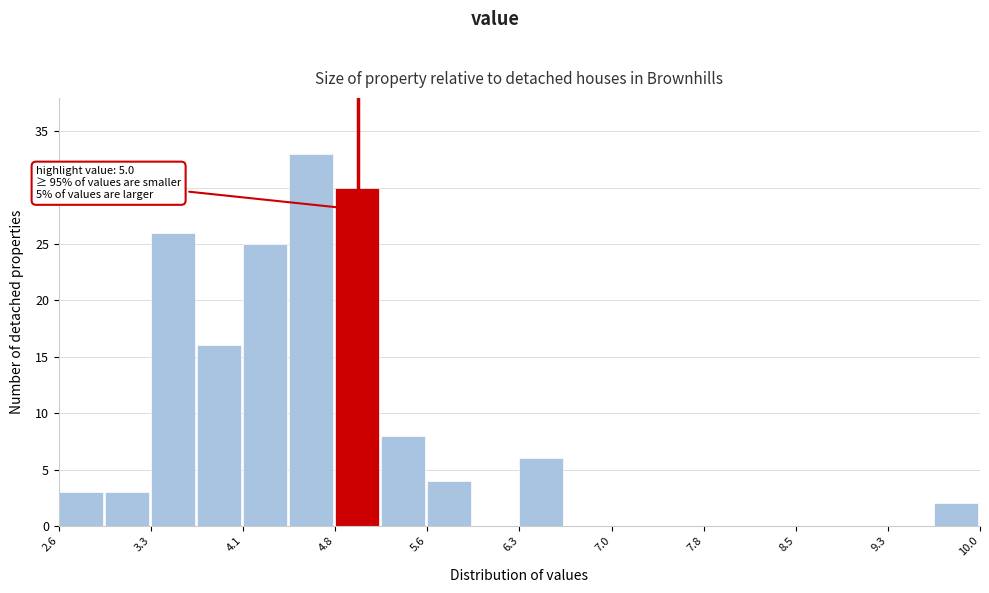

Read against the x-axis, roughly where is the centre of the tallest bar?

4.6